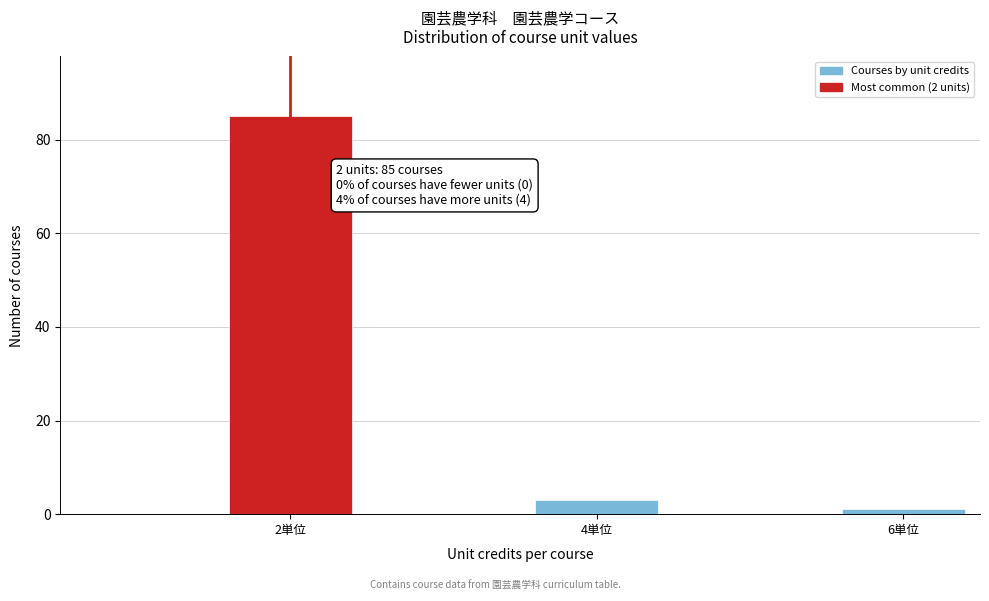

Reading right to left, list all the values displayed in this chart.

6単位=1	4単位=3	2単位=85